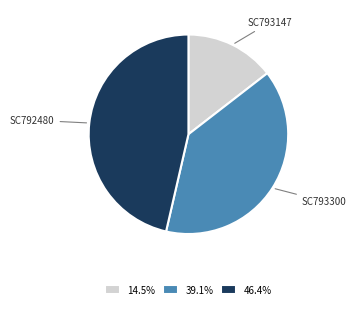

Approximately how many times larger is the value at 14.5% compared to 39.1%?

0.4